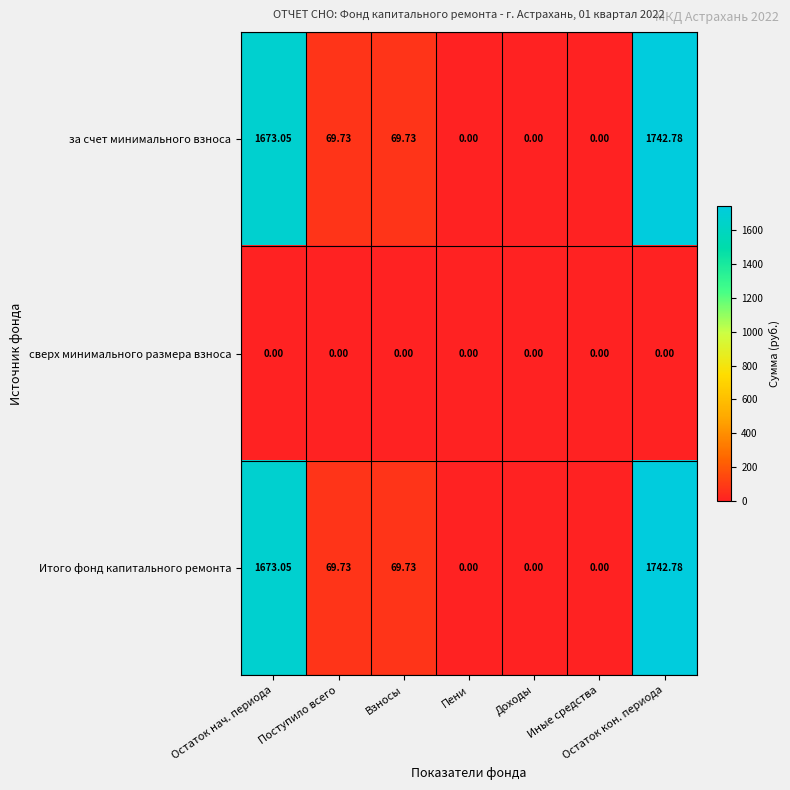

At which category is the sum across all series the highest?

Остаток кон. периода